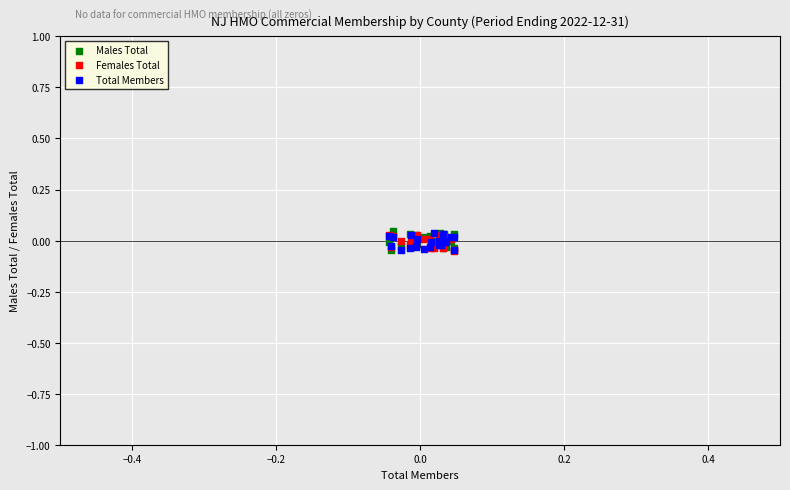

What are all the series names shown in the legend?

Males Total, Females Total, Total Members